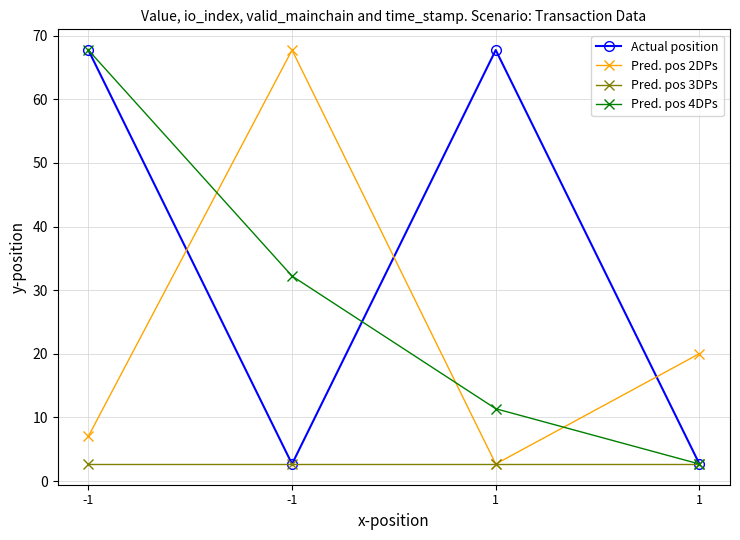

True or false: Pred. pos 2DPs has more than 1 interior local peaks.

False